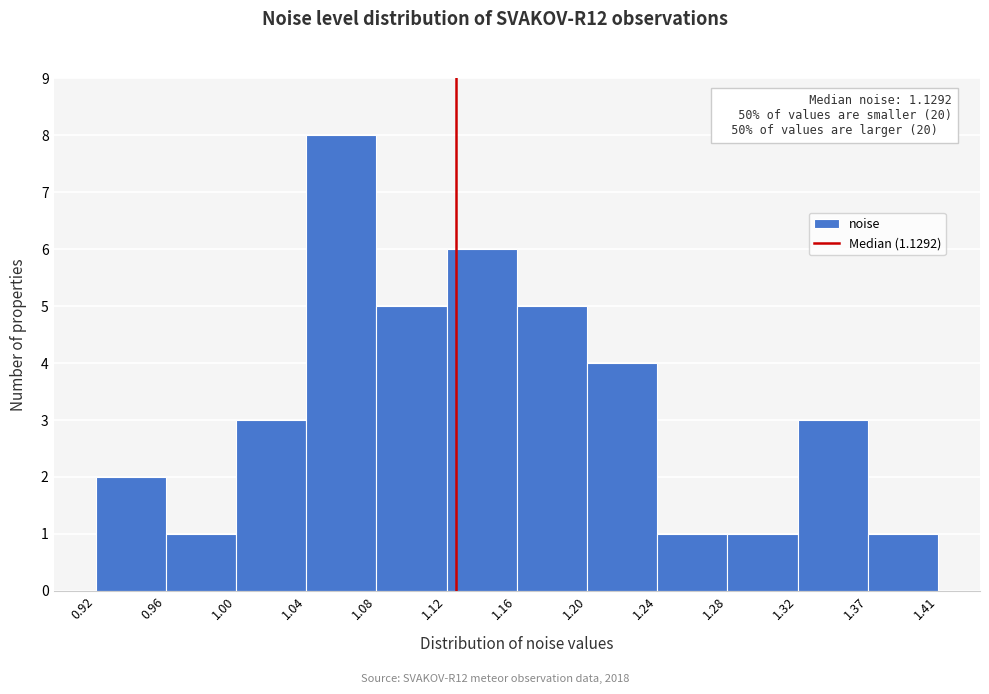

Which range on the x-axis has the tallest bar?

1.04 to 1.08